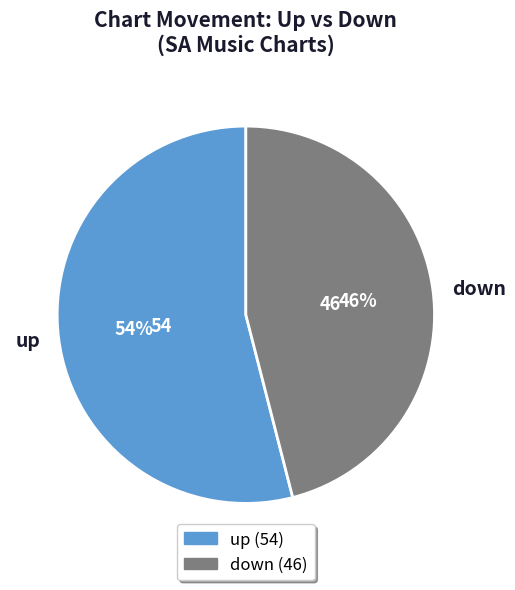

To the nearest percent, what portion does down represent?

46%